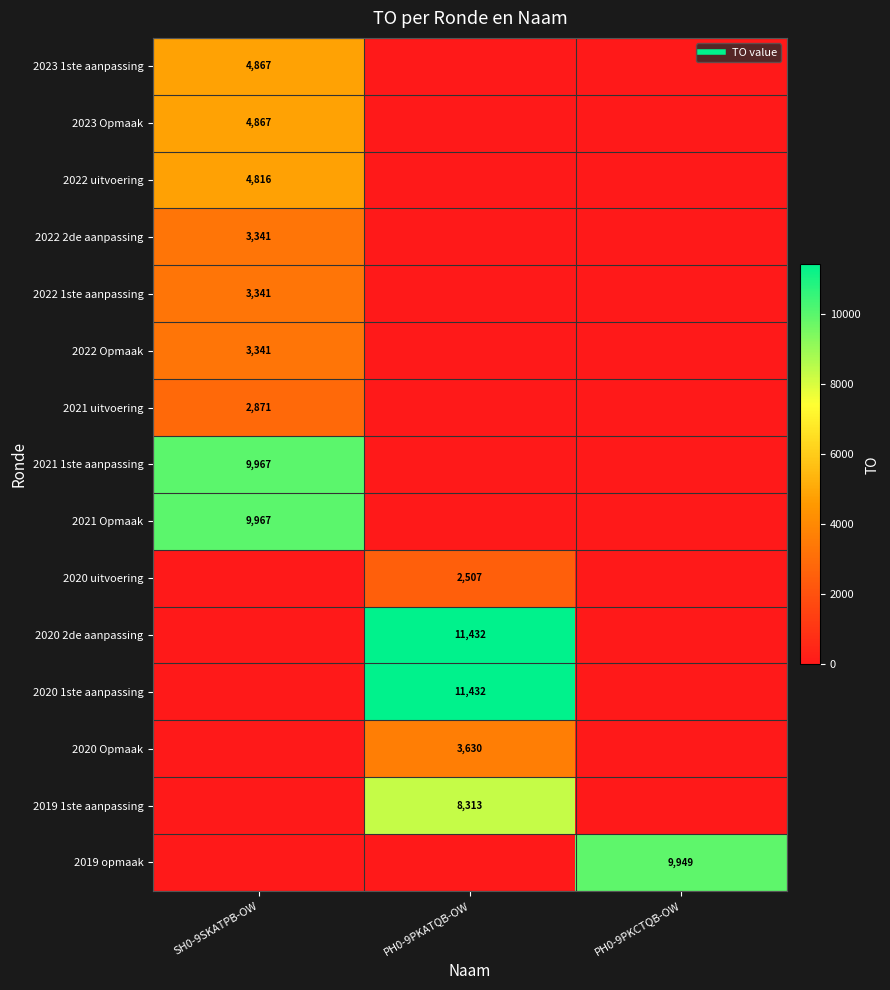

How many values in the 2020 uitvoering series exceed 0?

1